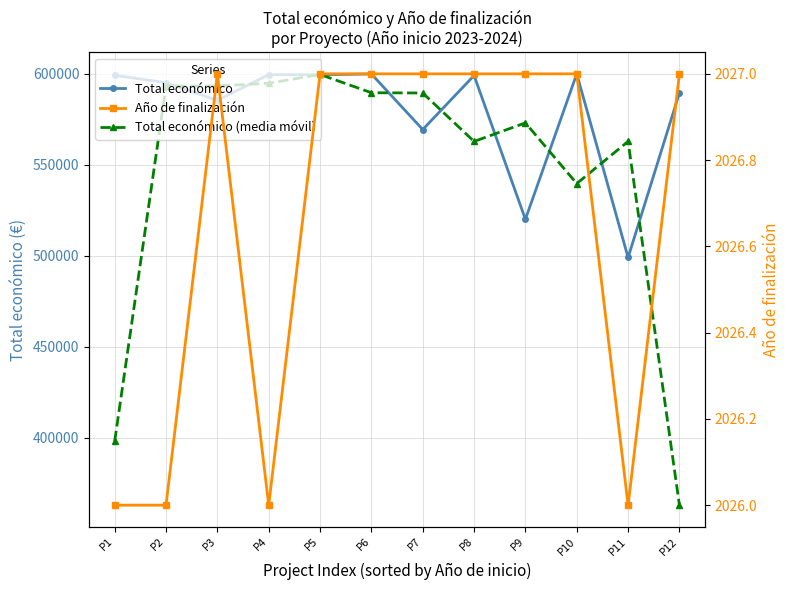

List the labels in order of Año de finalización value, smallest first.

P1, P2, P4, P11, P3, P5, P6, P7, P8, P9, P10, P12